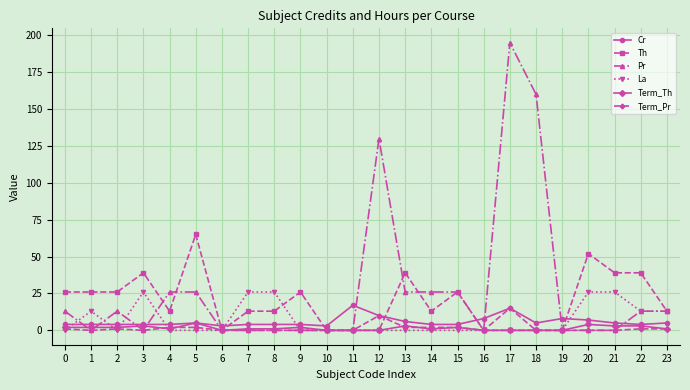

Where is the first local minimum for Pr?

1